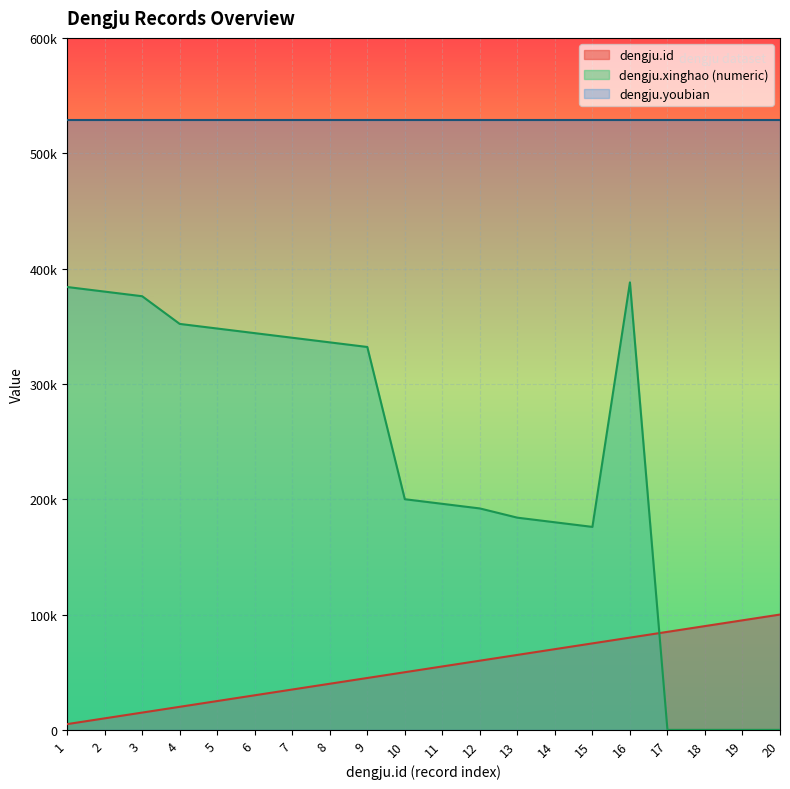

Rank the categories by dengju.id value from highest to lowest.

20, 19, 18, 17, 16, 15, 14, 13, 12, 11, 10, 9, 8, 7, 6, 5, 4, 3, 2, 1